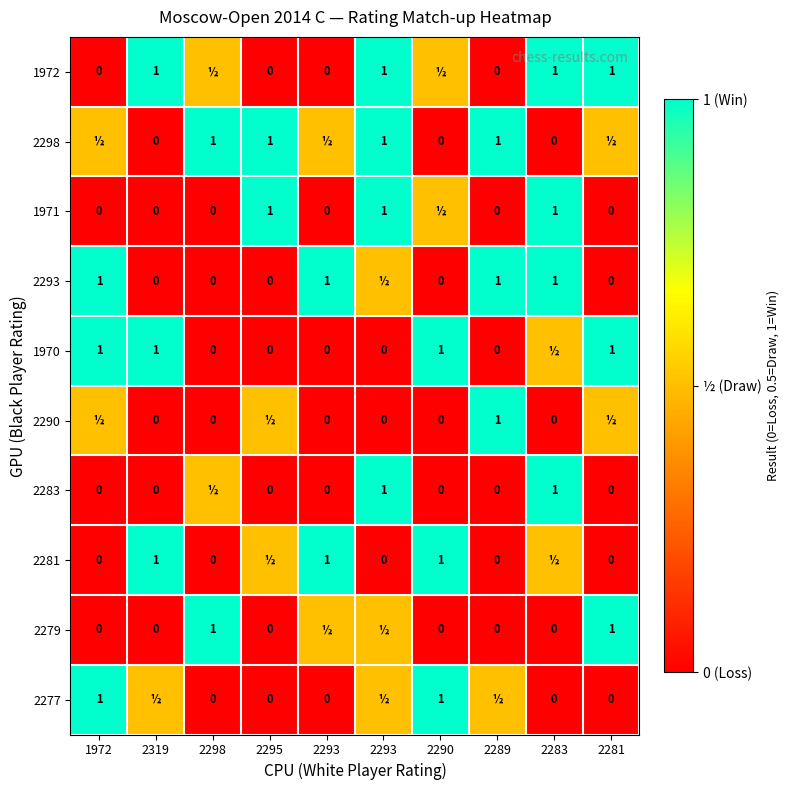

Which label corresponds to the largest value in the chart?

2319